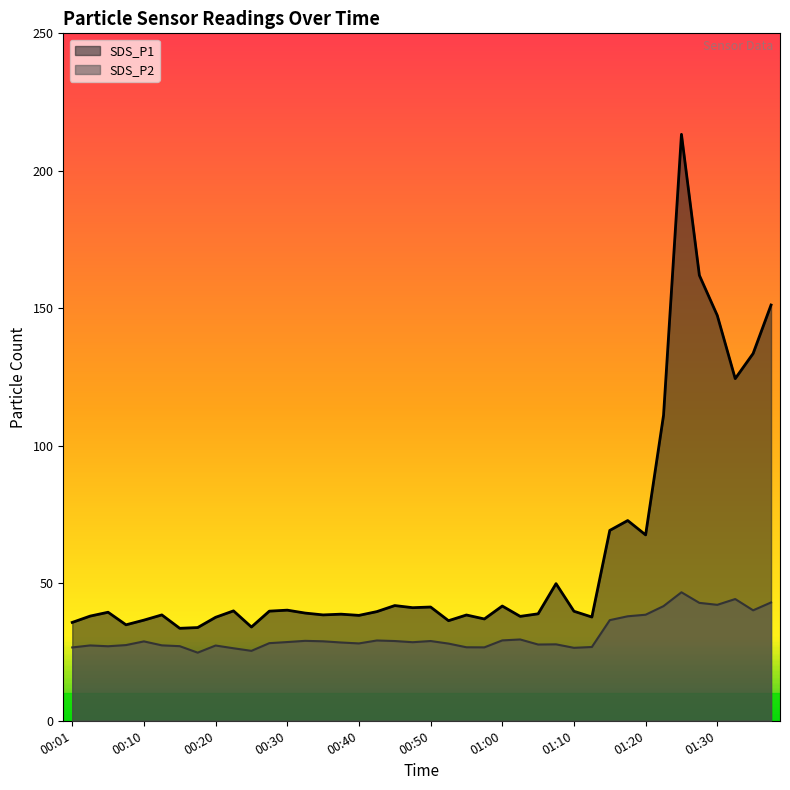

Reading right to left, extract all data points from this chart.

SDS_P1: 151.2	133.6	124.4	147.4	162.0	213.3	111.1	67.6	72.8	69.2	37.7	39.8	49.9	38.9	38.0	41.7	37.0	38.5	36.4	41.4	41.1	41.9	39.7	38.3	38.8	38.5	39.2	40.2	39.9	34.1	40.0	37.6	33.9	33.6	38.5	36.6	34.9	39.5	38.1	35.8
SDS_P2: 43.0	40.2	44.3	42.2	42.9	46.7	41.7	38.6	38.0	36.6	26.8	26.5	27.8	27.7	29.6	29.2	26.7	26.7	28.1	29.0	28.6	29.0	29.2	28.1	28.5	28.9	29.1	28.6	28.2	25.4	26.4	27.4	24.8	27.1	27.4	28.9	27.5	27.1	27.4	26.7